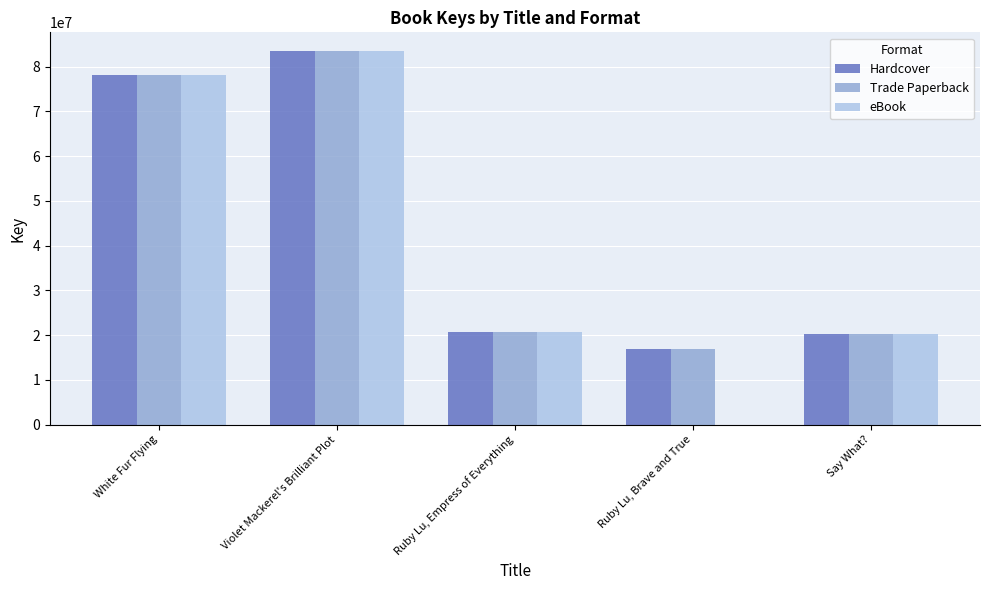

What are all the series names shown in the legend?

Hardcover, Trade Paperback, eBook